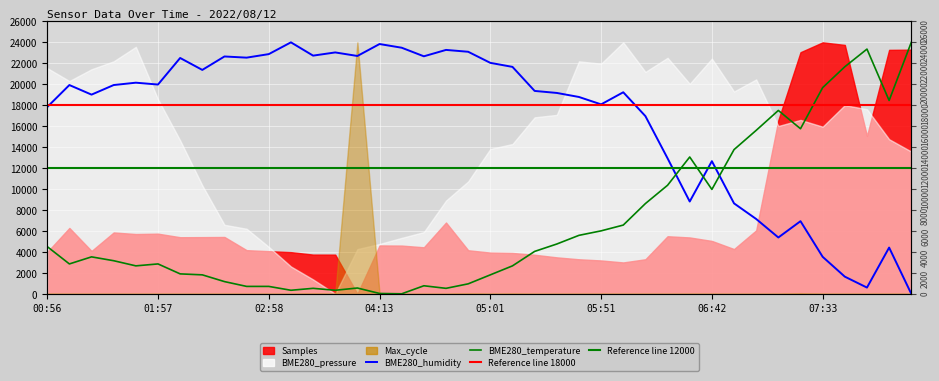

Is it true that BME280_humidity equals 18786.1 at 24?

True